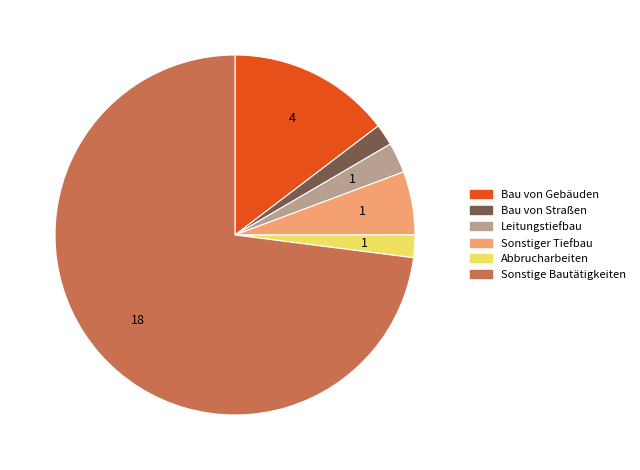

How many segments does this pie chart have?

6